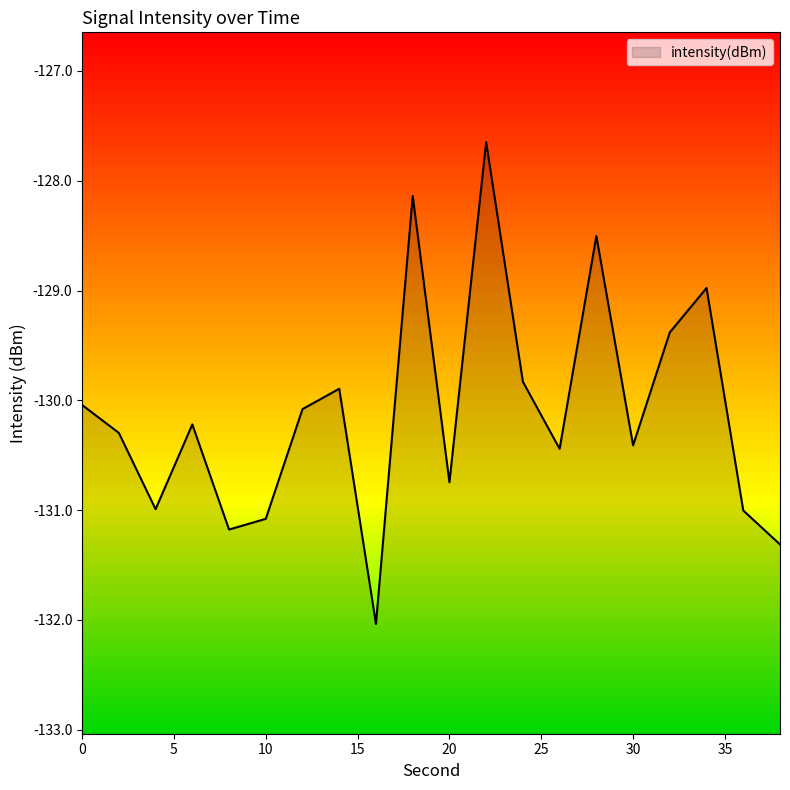

What is the value of the 3rd point from the left?

-131.0